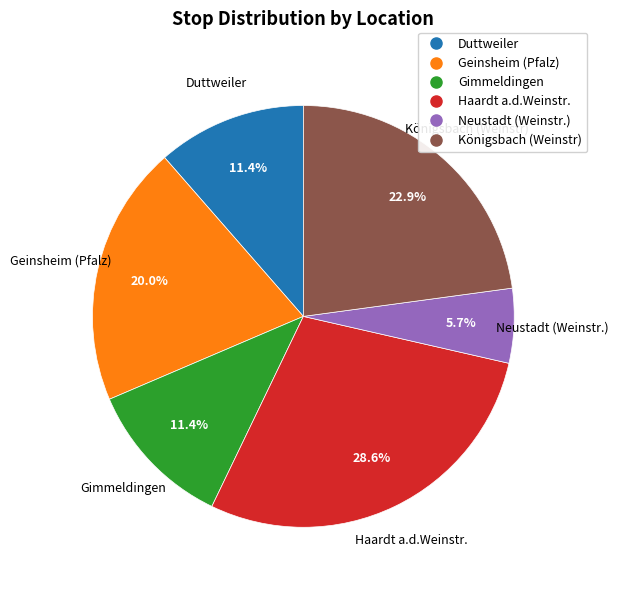

Which slice is the largest?

Haardt a.d.Weinstr.